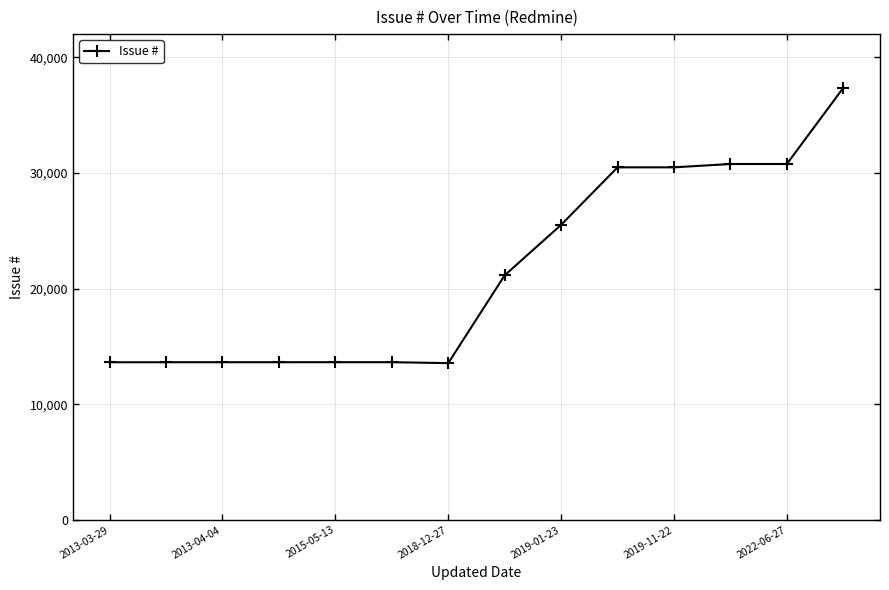

What is the difference between the second highest and minimum values?

17213